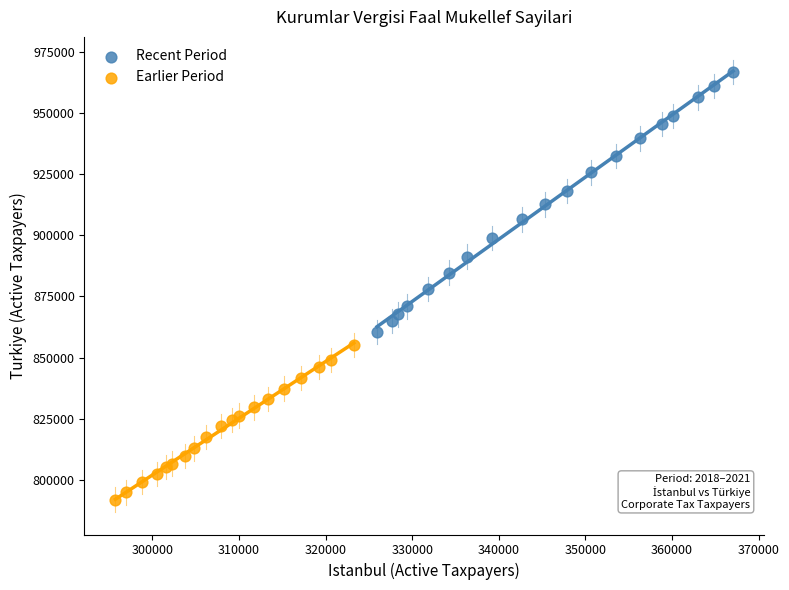

Which series has the widest spread of Y values?

Recent Period